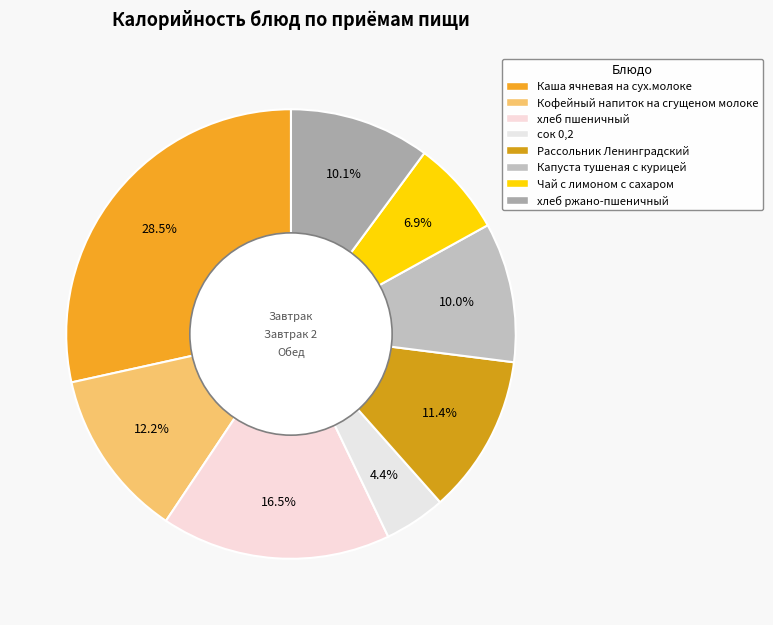

How many slices are in this pie chart?

8